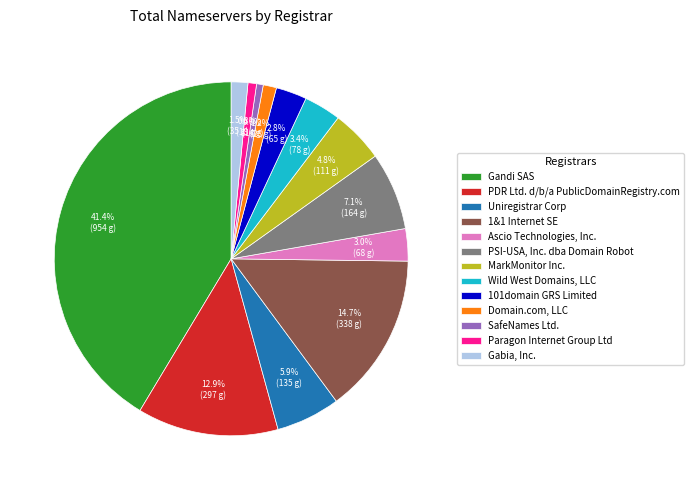

The MarkMonitor Inc. slice represents 5% of the pie. True or false?

True